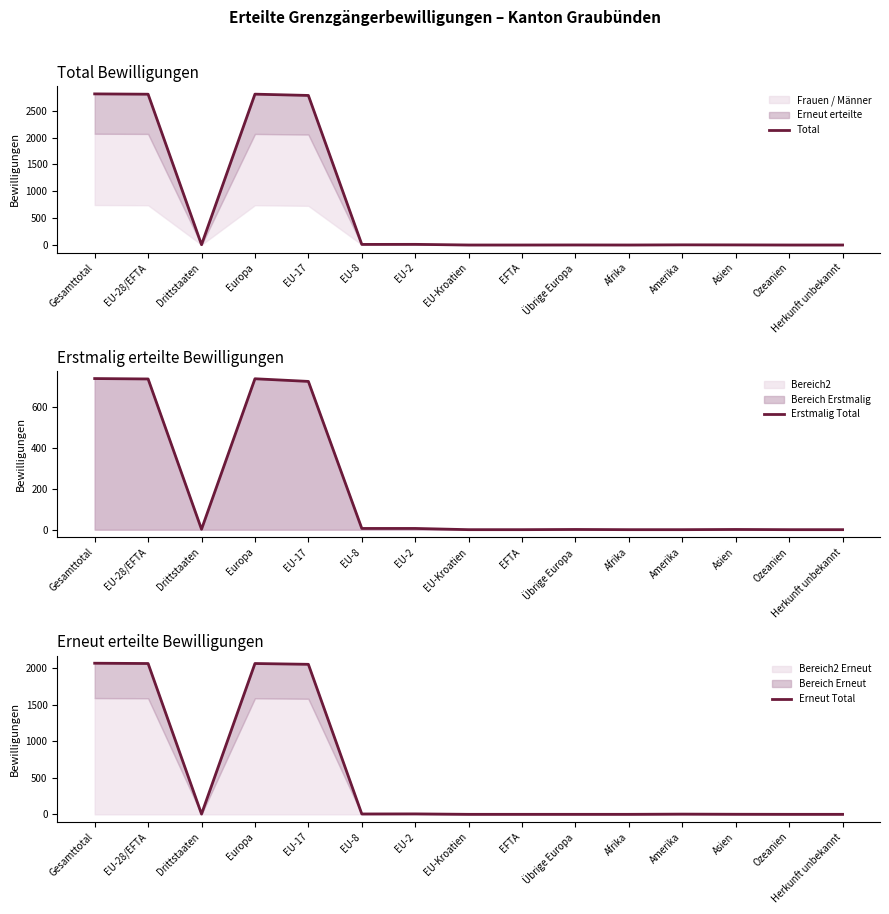

What is the maximum value for Erstmalig Total?

741